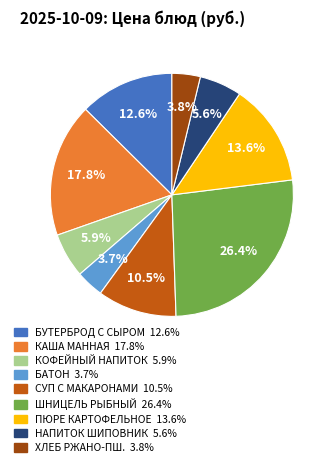

Is there a majority slice in this chart?

No